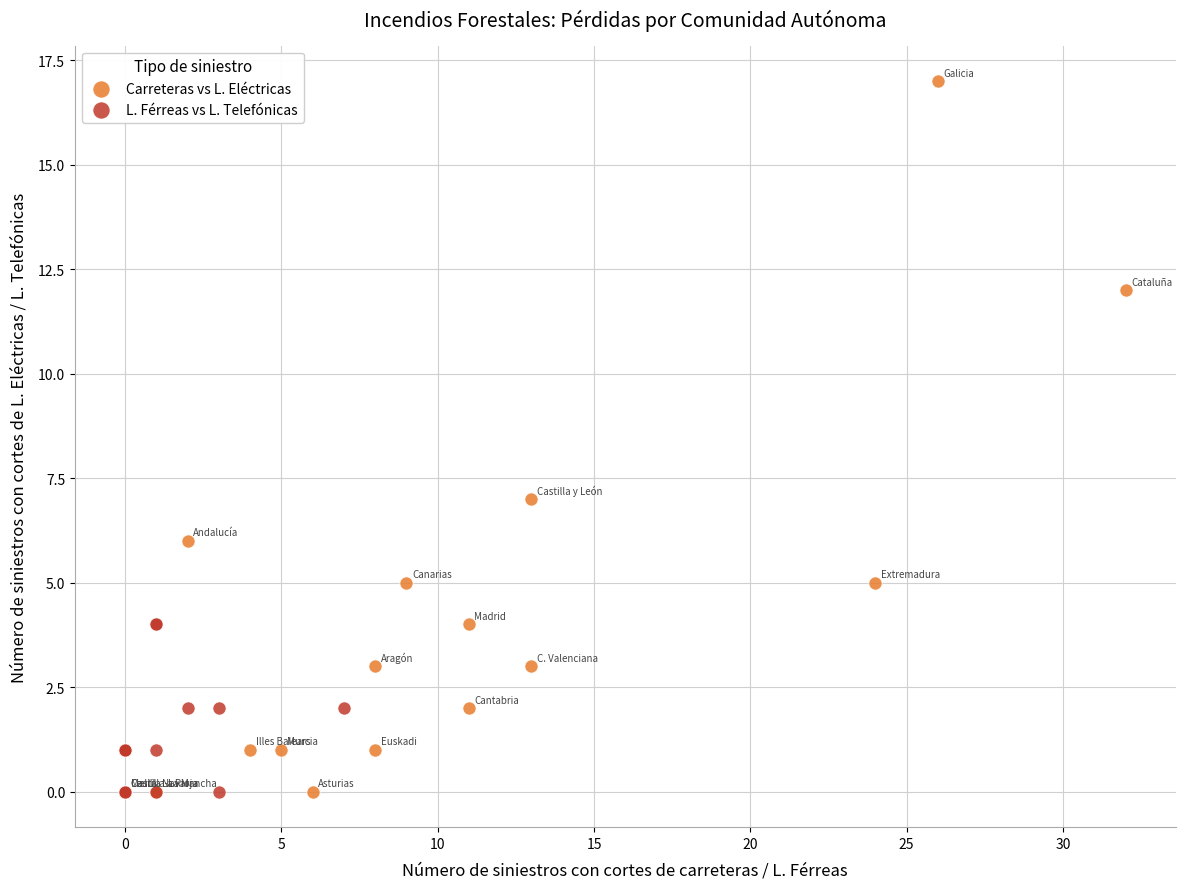

Which series has the widest spread of Y values?

Carreteras vs L. Eléctricas